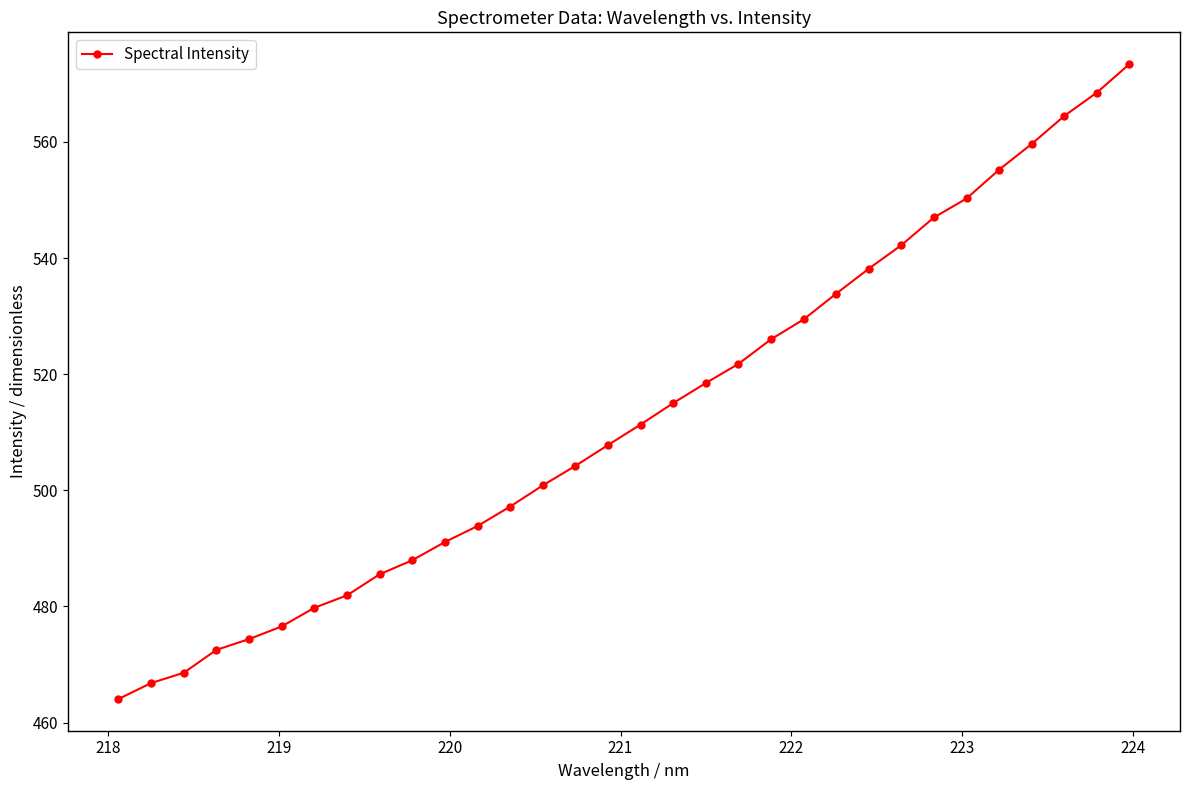

What is the maximum value shown in the chart?

573.4